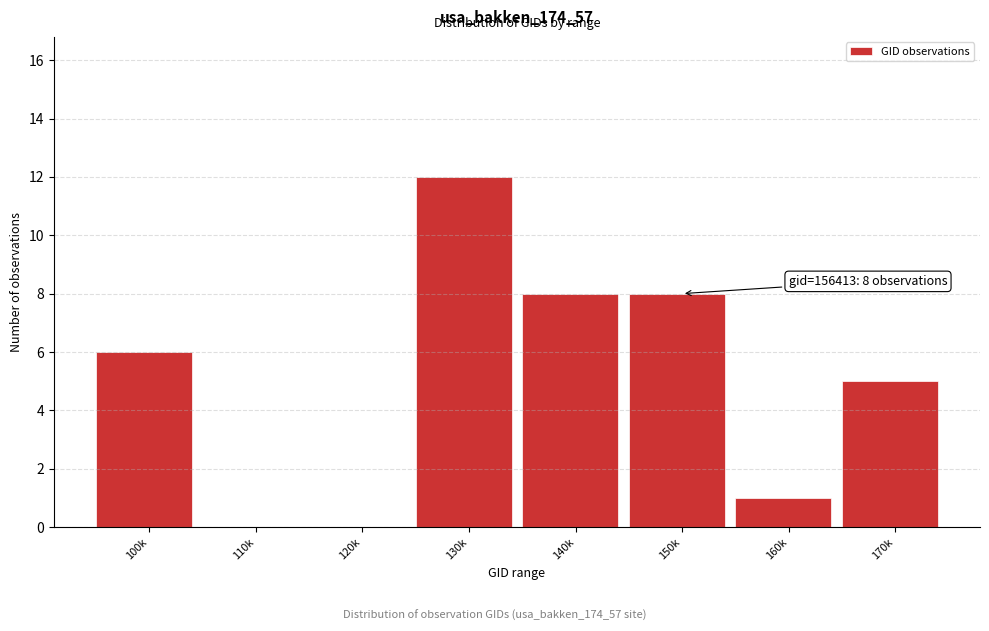

Reading left to right, transcribe all the data shown in this chart.

100k=6	110k=0	120k=0	130k=12	140k=8	150k=8	160k=1	170k=5